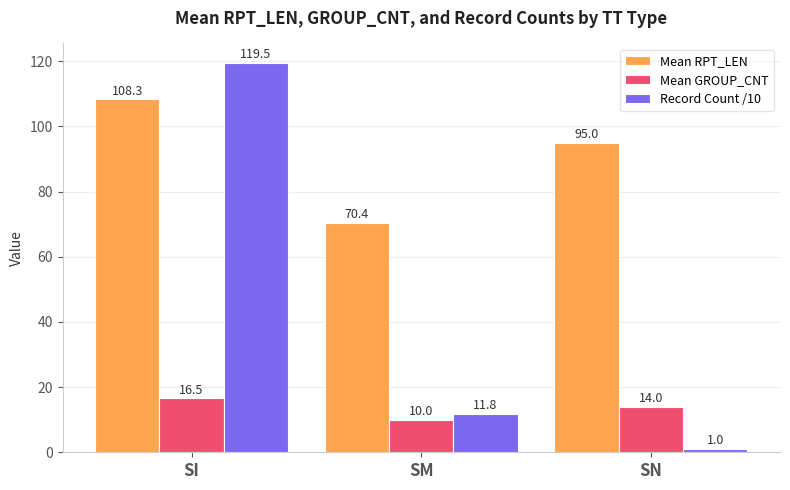

Between SI and SN, which series saw the biggest shift?

Record Count /10